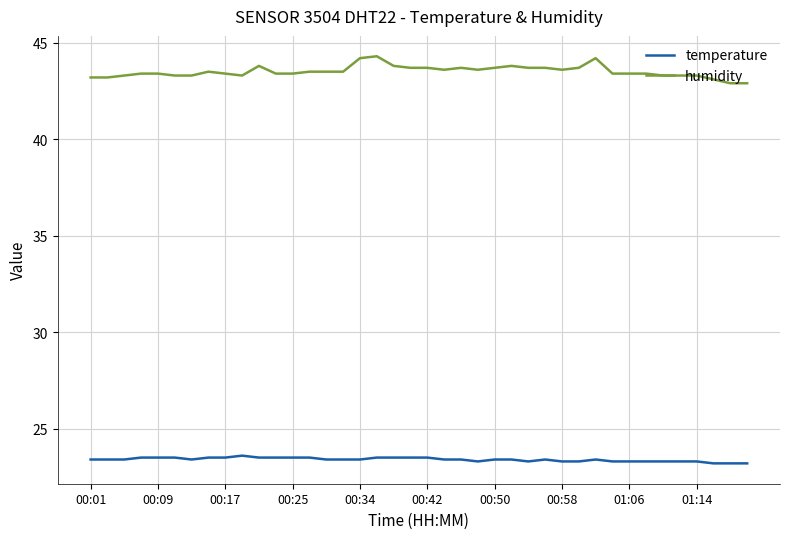

Does the chart display data point markers on the line(s)?

No